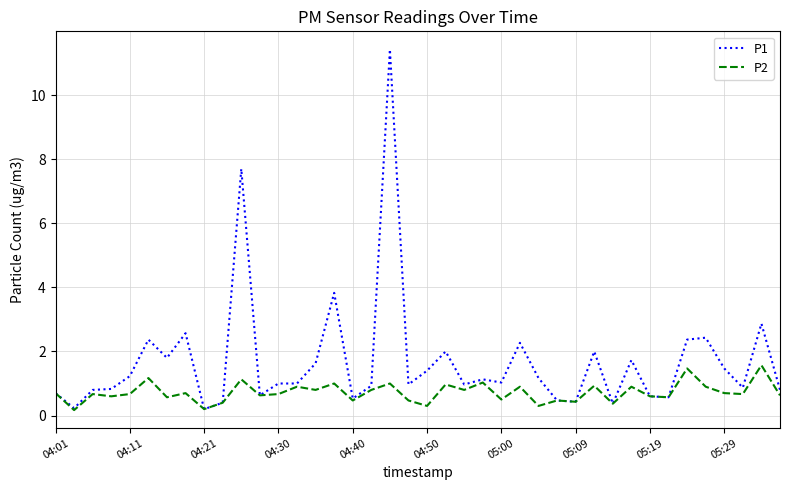

Rank the series by their average value, from highest to lowest.

P1, P2